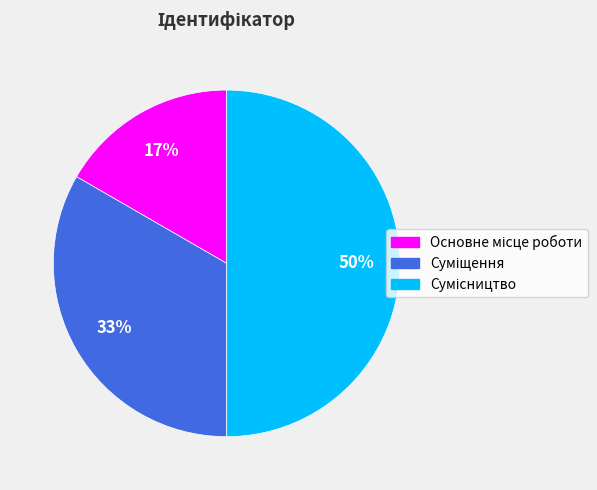

To the nearest percent, what is the average slice percentage?

33%